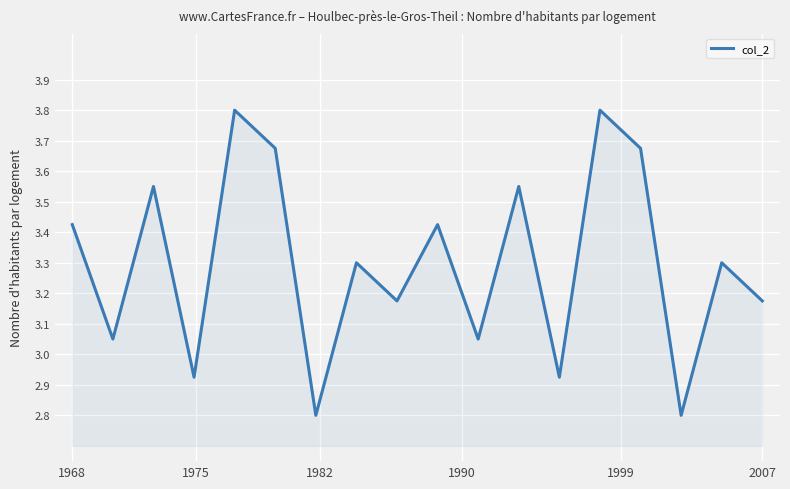

What is the difference between the maximum and second lowest values?

1.0